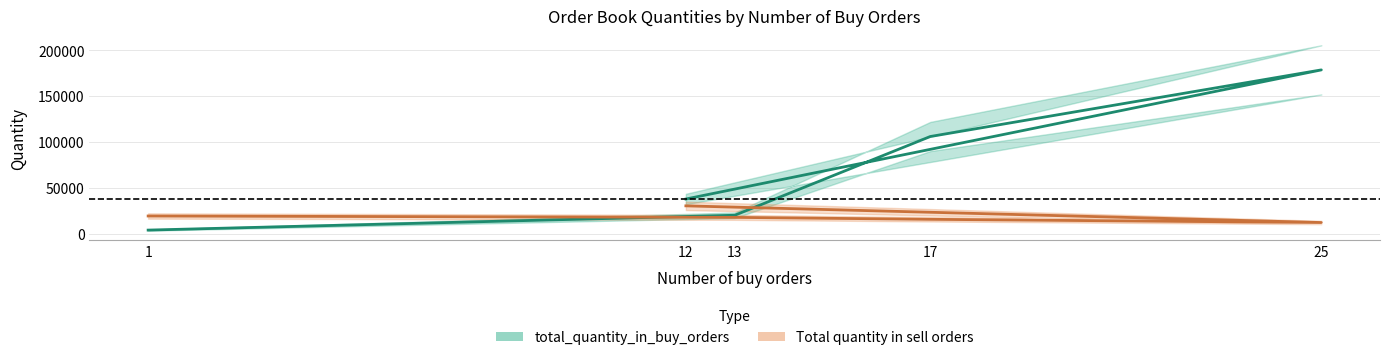

True or false: total_quantity_in_buy_orders_line and total_quantity_in_sell_orders_line cross at least once.

True